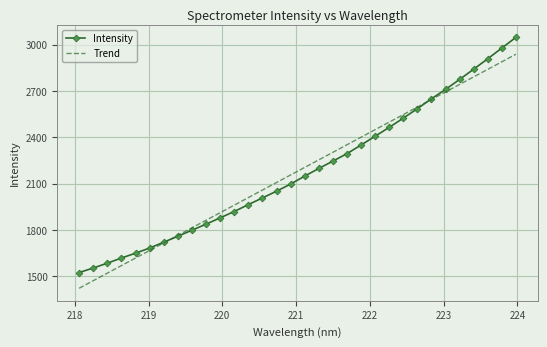

Reading left to right, what are all the values shown in this chart?

Intensity: 1525.1	1554.2	1585.6	1619.0	1650.1	1683.6	1721.4	1759.7	1798.8	1837.9	1878.8	1919.8	1964.5	2007.7	2051.2	2097.3	2148.8	2198.3	2245.9	2294.0	2349.9	2406.9	2464.1	2523.9	2585.1	2649.1	2709.7	2774.5	2840.6	2908.1	2977.3	3046.5
Trend: 1423.3	1472.2	1521.1	1570.0	1618.9	1667.8	1716.6	1765.5	1814.4	1863.2	1912.1	1960.9	2009.8	2058.6	2107.5	2156.3	2205.1	2254.0	2302.8	2351.6	2400.4	2449.2	2498.0	2546.8	2595.6	2644.4	2693.2	2742.0	2790.8	2839.6	2888.3	2937.1